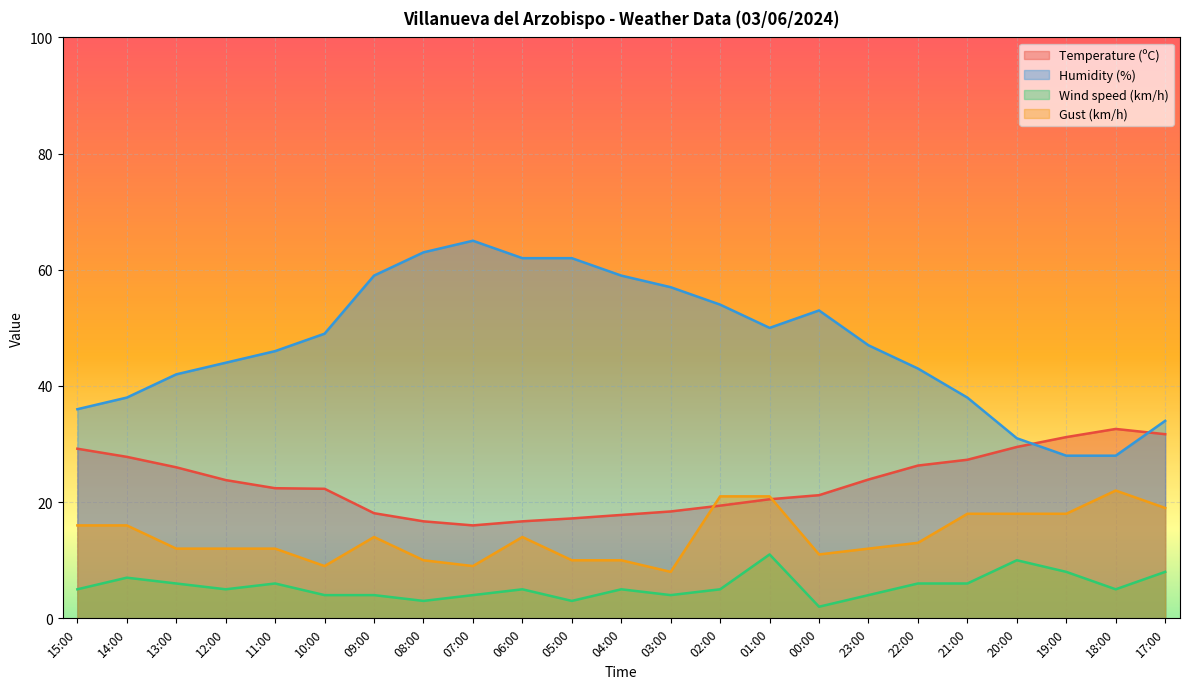

At how many categories does at least one series exceed 37?

18